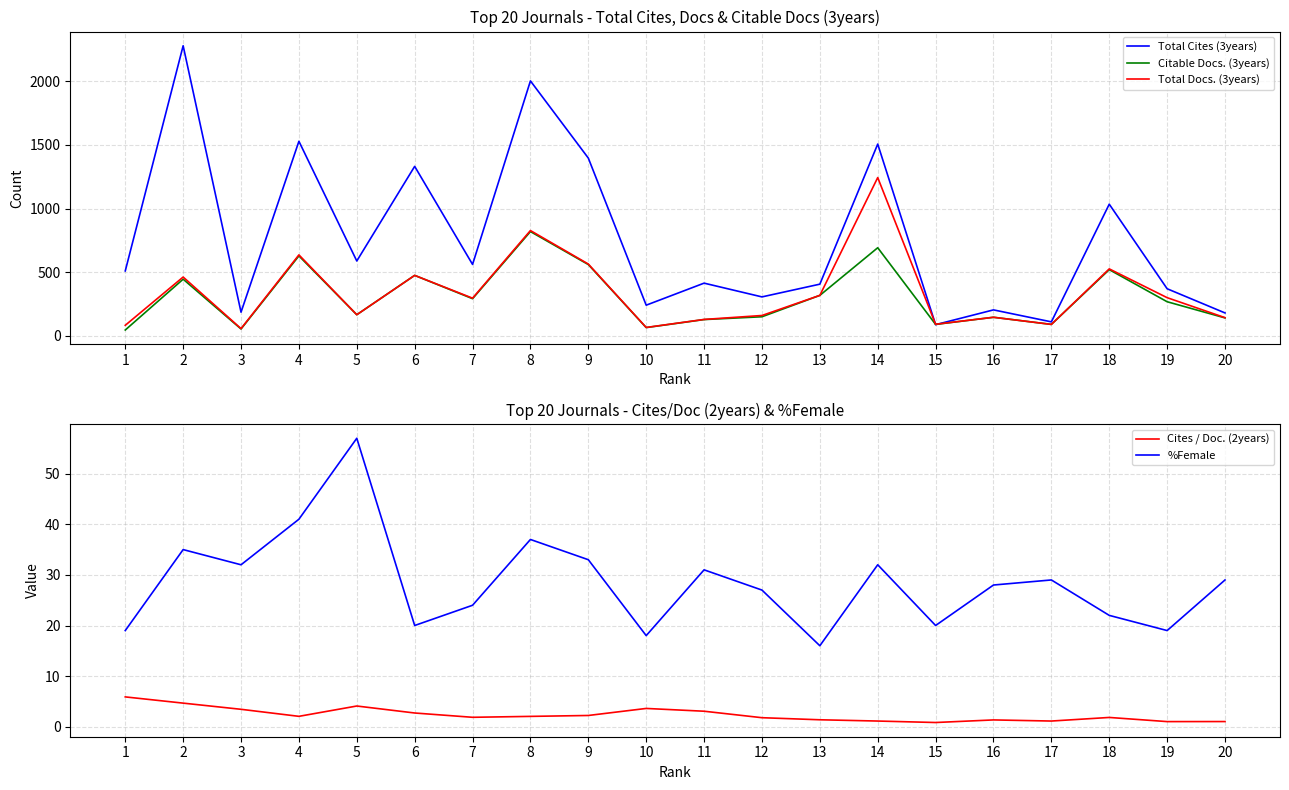

True or false: %Female and Cites / Doc. (2years) cross at least once.

False